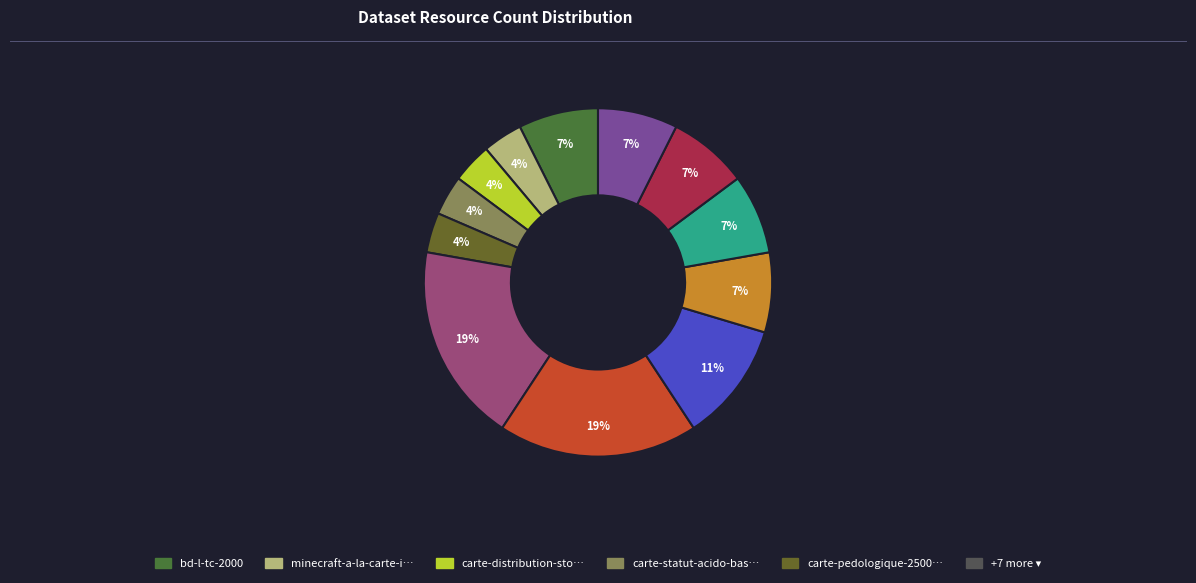

Count the number of slices in the pie.

12